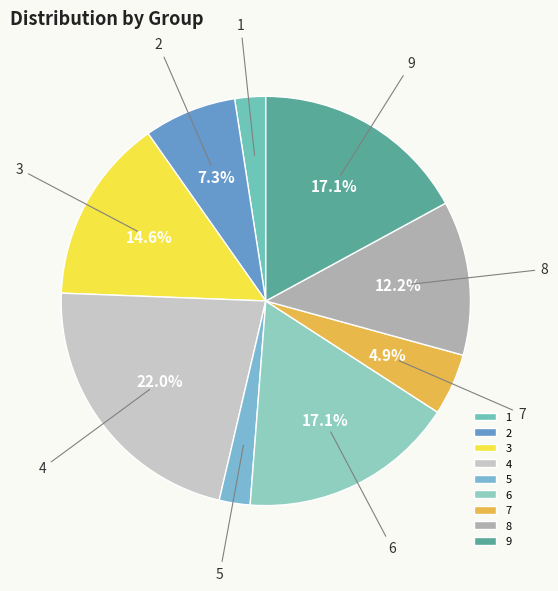

To the nearest percent, what portion does 2 represent?

7%